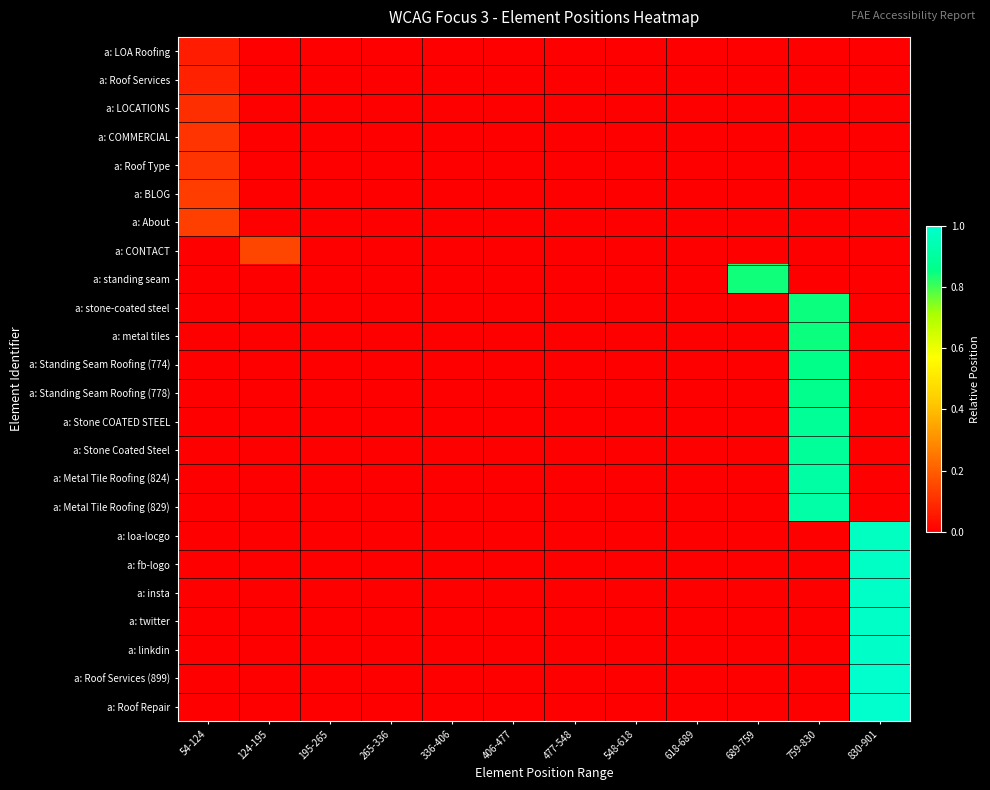

At which category is the sum across all series the highest?

759-830